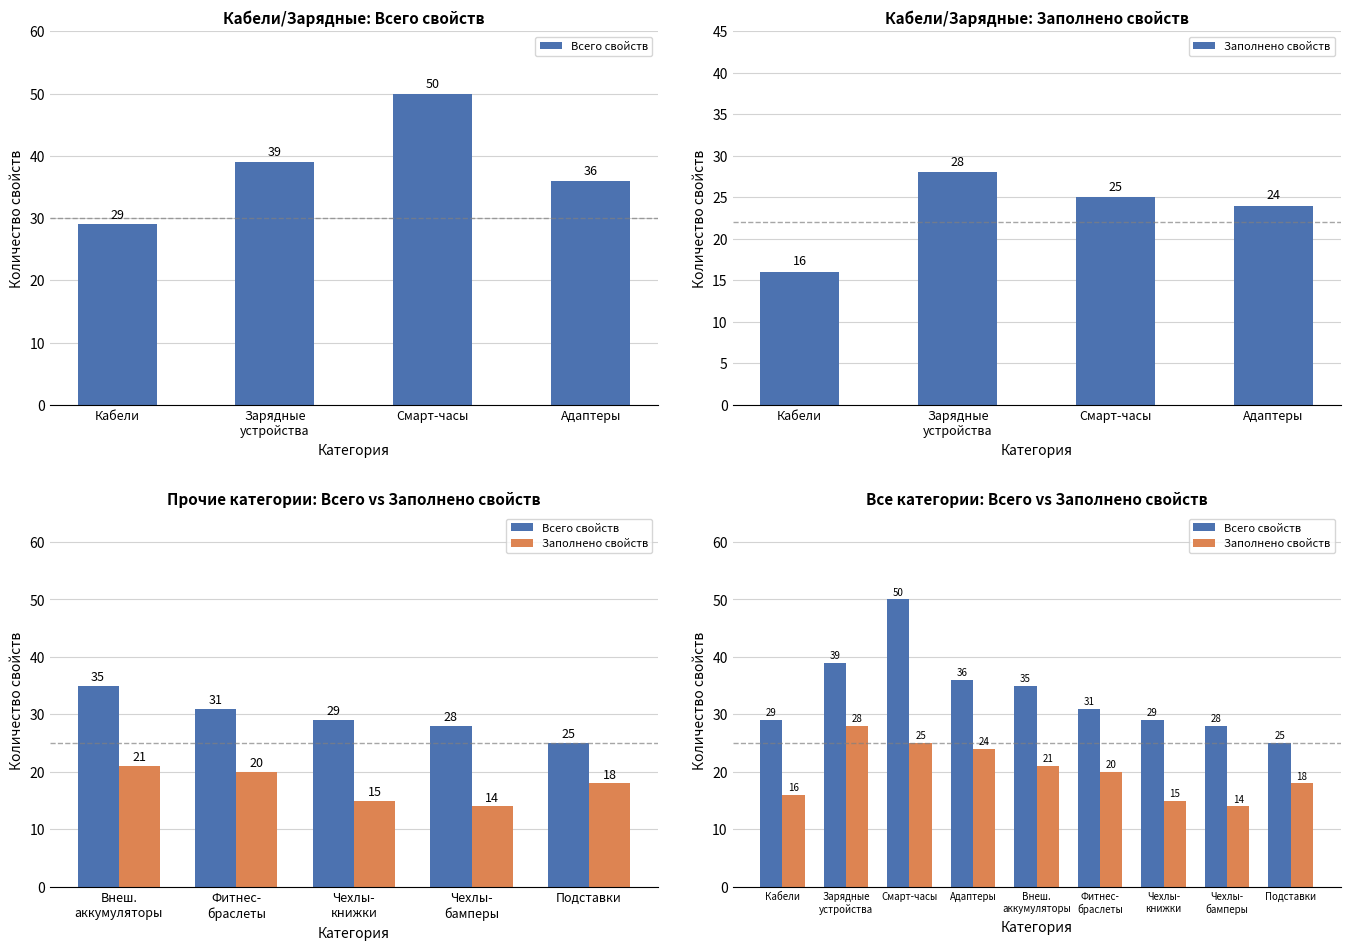

Which series has the largest total across all categories?

Всего свойств